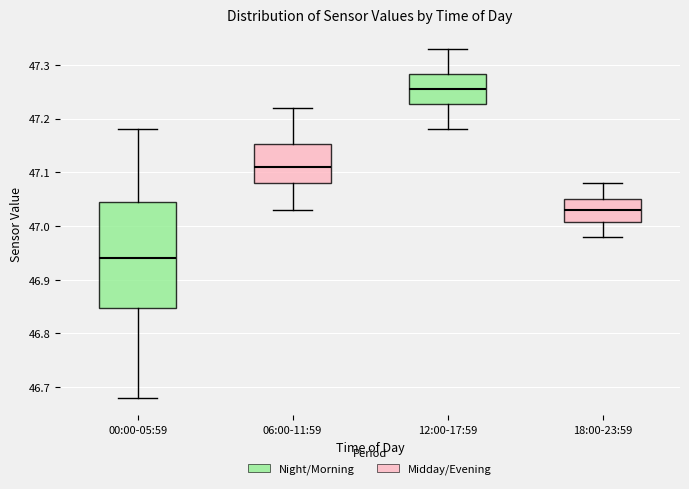

Reading left to right, read every box against the y-axis: the position of its median line, the range the box covers, and the ends of its whiskers. The values are not printed on the chart, so give them approximately, as read against the axis.

00:00-05:59: median 46.94, box 46.85 to 47.05, whiskers 46.68 to 47.18
06:00-11:59: median 47.11, box 47.08 to 47.15, whiskers 47.03 to 47.22
12:00-17:59: median 47.26, box 47.23 to 47.28, whiskers 47.18 to 47.33
18:00-23:59: median 47.03, box 47.01 to 47.05, whiskers 46.98 to 47.08